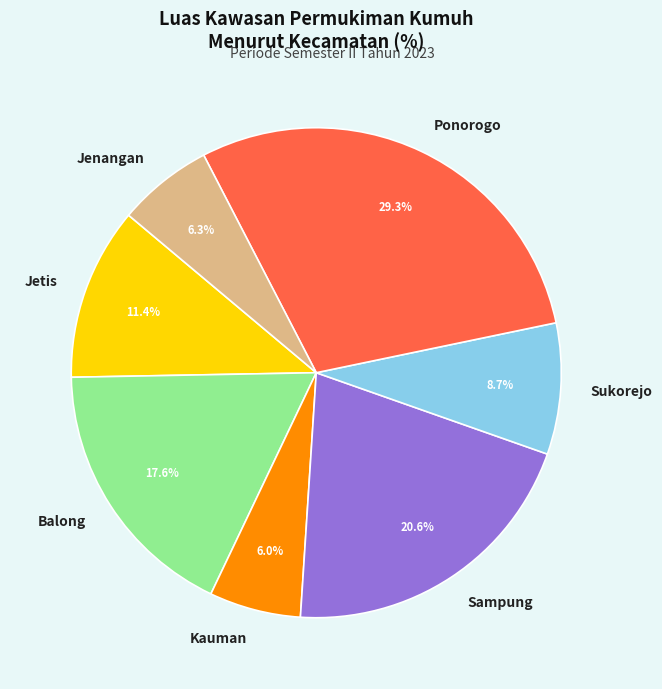

What is the largest slice in the pie chart?

Ponorogo